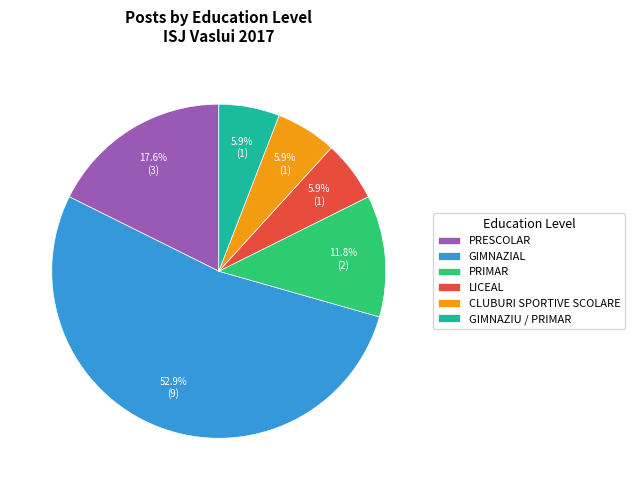

Which has a higher value, PRESCOLAR or LICEAL?

PRESCOLAR